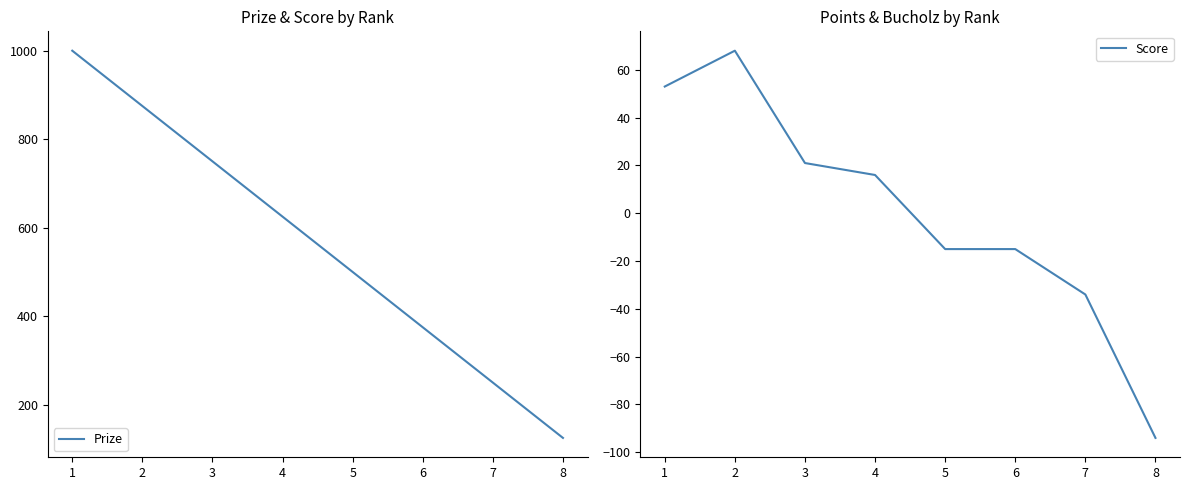

What is the highest value of the Prize series?

1000